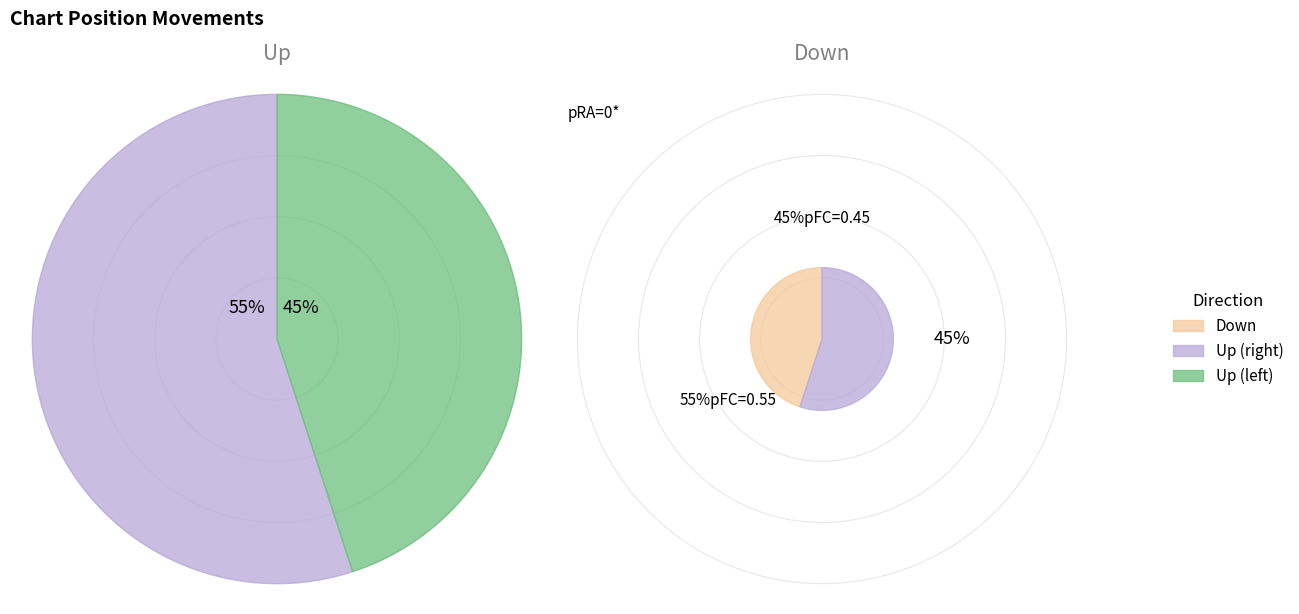

To the nearest percent, what is the combined percentage of up and down?

100%